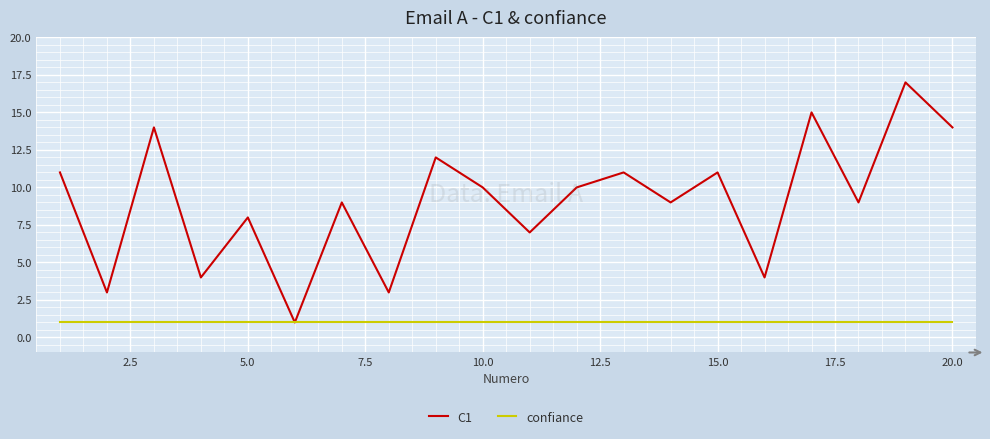

Reading left to right, what are all the values shown in this chart?

C1: 11	3	14	4	8	1	9	3	12	10	7	10	11	9	11	4	15	9	17	14
confiance: 1	1	1	1	1	1	1	1	1	1	1	1	1	1	1	1	1	1	1	1